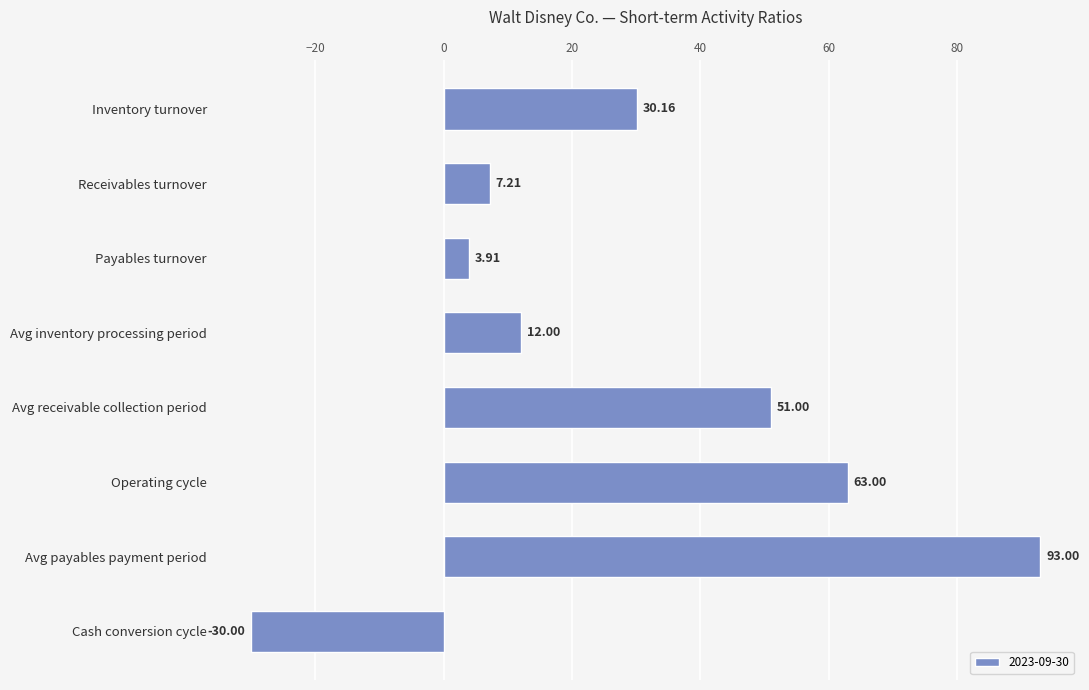

Where is the data nearest to the value 31?

Inventory turnover